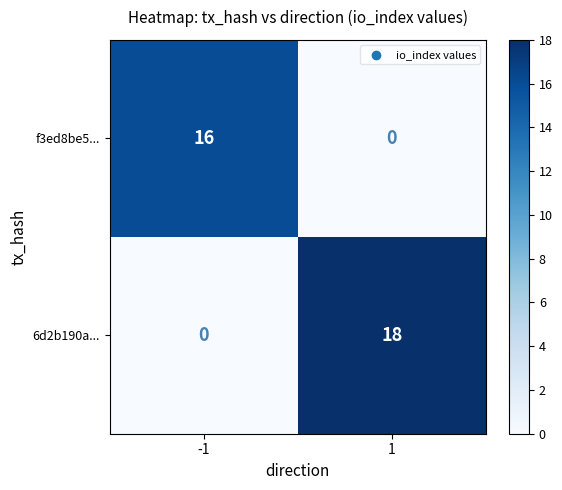

At how many categories does at least one series exceed 7?

2